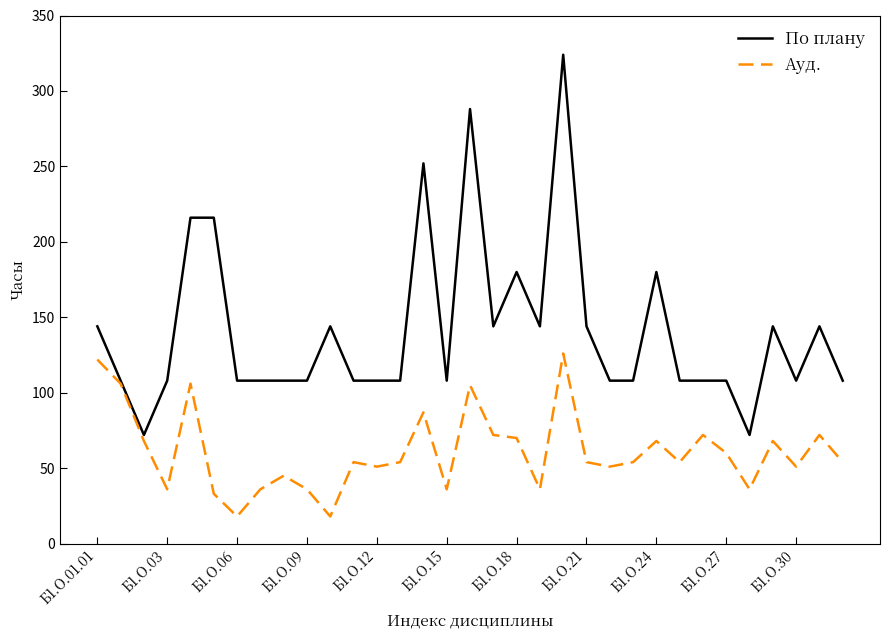

Rank the series by their maximum value, from lowest to highest.

Ауд., По плану